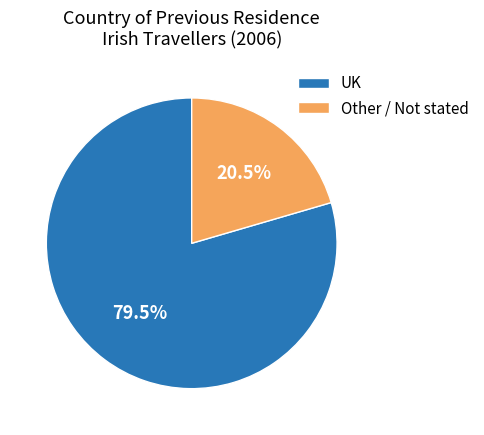

To the nearest percent, what is the average slice percentage?

50%